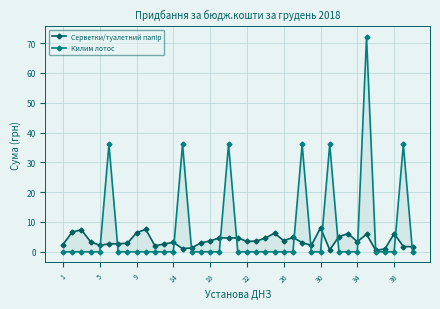

How many interior local peaks does the Килим лотос series have?

7